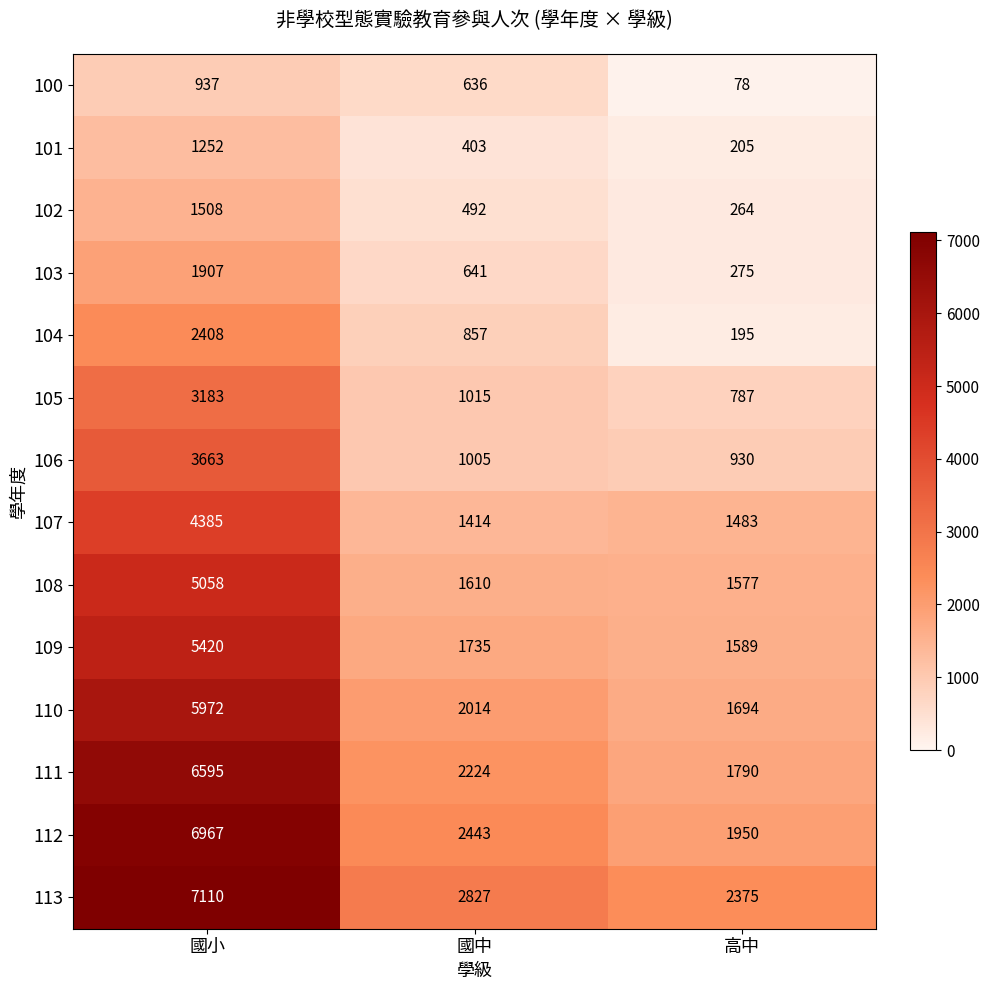

Read the 113 value at 國小, to the nearest 50.

7100